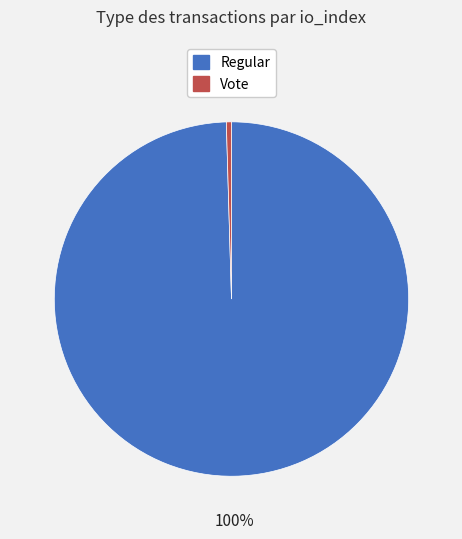

True or false: Regular accounts for 100% of the total.

True